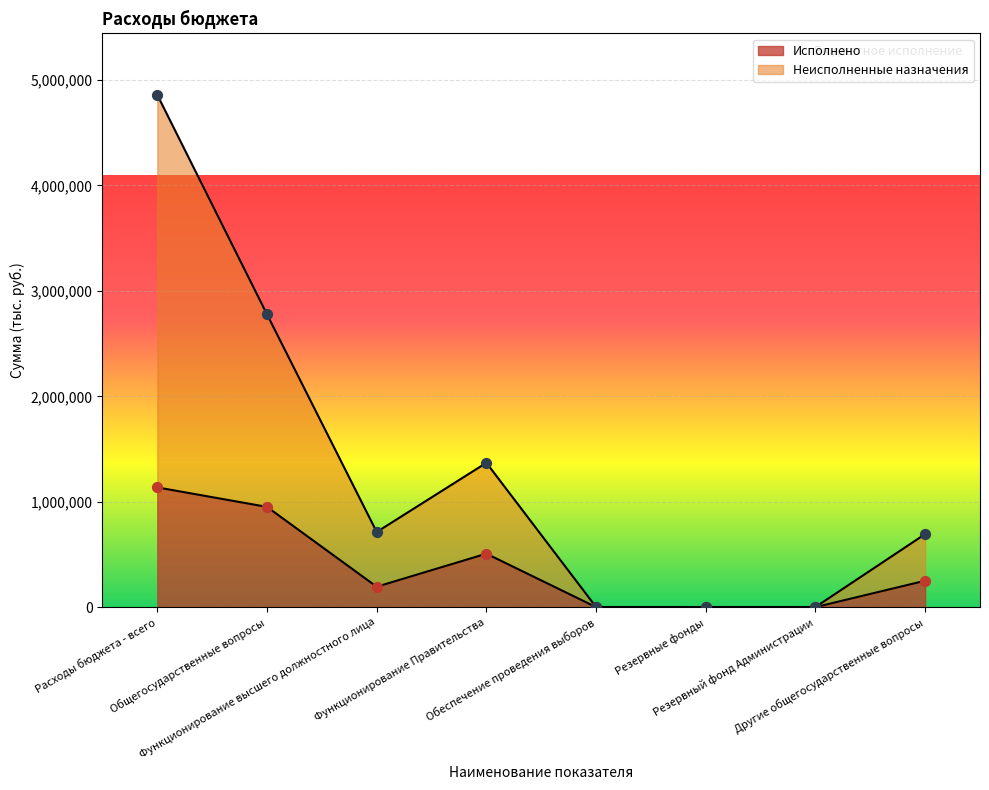

At which category is the sum across all series the highest?

Расходы бюджета - всего